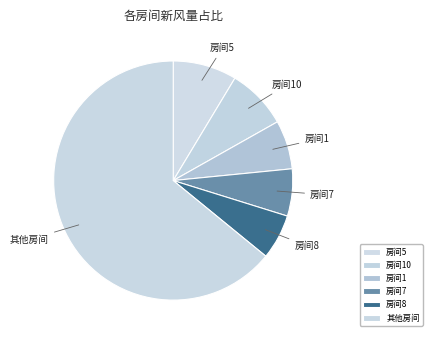

Is it true that 其他房间 is 78% of the pie?

False